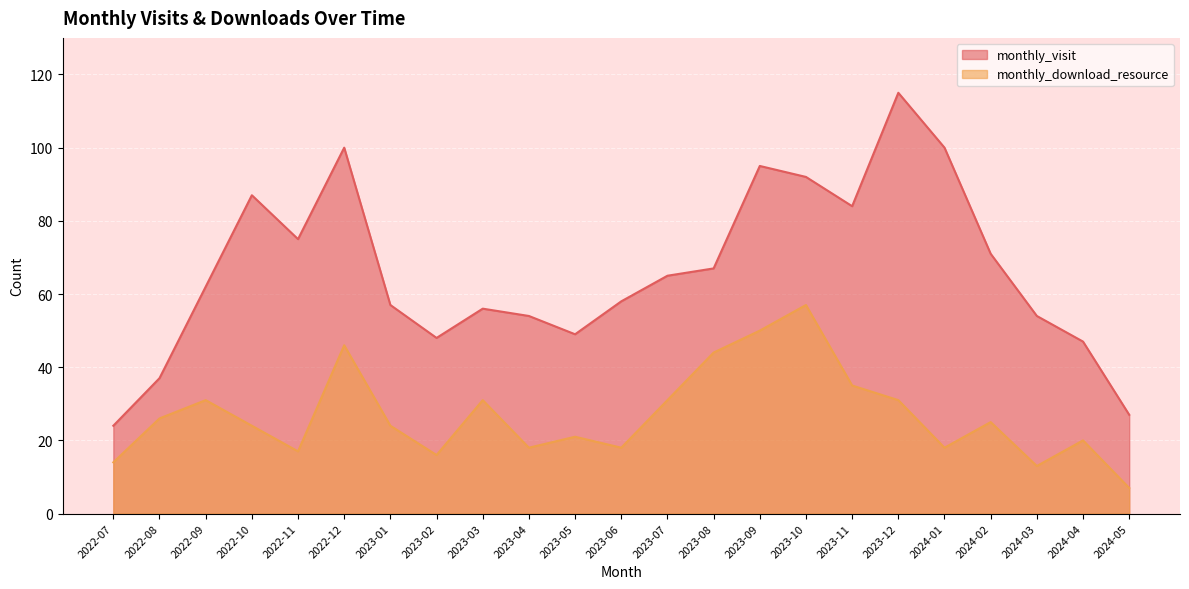

True or false: monthly_visit has more than 1 interior local peaks.

True